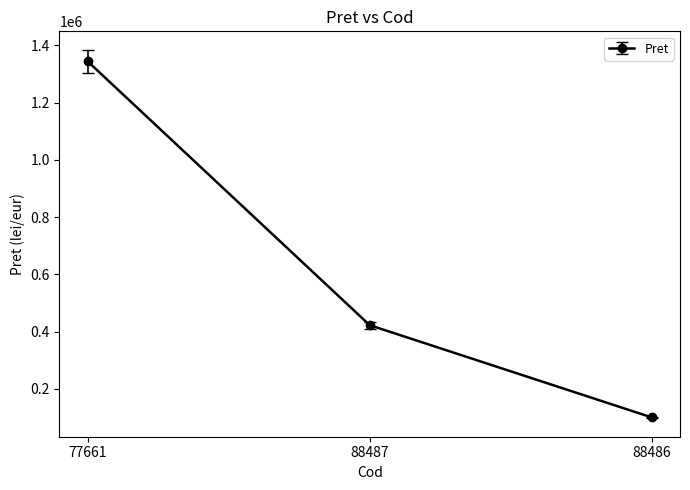

What is the change in value from 77661 to 88486?

-1244150